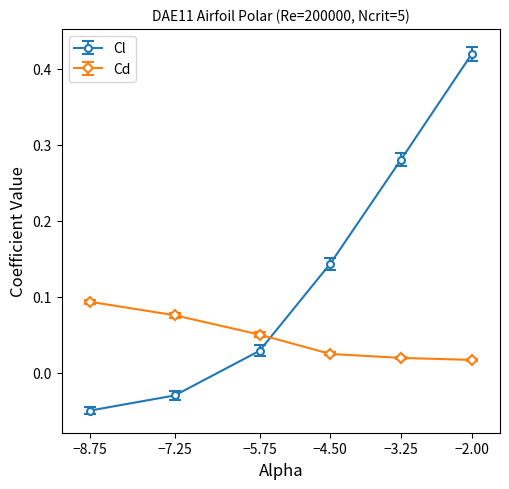

At which category is the sum across all series the highest?

−2.00